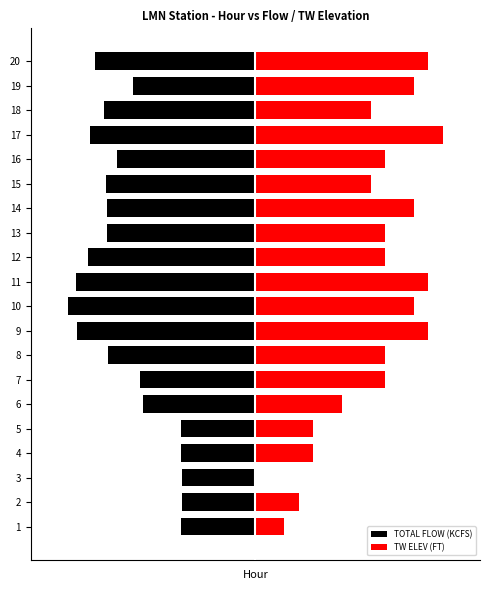

Reading right to left, transcribe all the data shown in this chart.

TOTAL FLOW (KCFS): -36.7	-28.1	-34.7	-37.9	-31.8	-34.2	-34.1	-34.1	-38.4	-41.1	-42.9	-40.8	-33.7	-26.4	-25.8	-17.0	-17.0	-16.7	-16.7	-17.1
TW ELEV (FT): 39.6	36.3	26.4	42.9	29.7	26.4	36.3	29.7	29.7	39.6	36.3	39.6	29.7	29.7	19.8	13.2	13.2	0.0	9.9	6.6